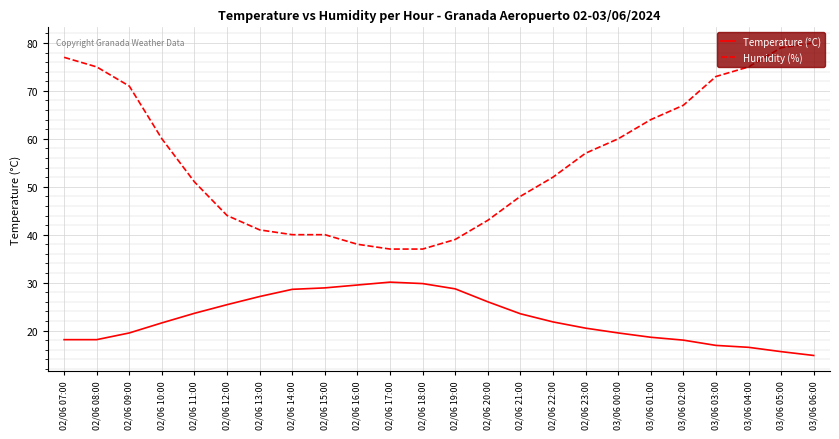

Between 02/06 12:00 and 02/06 21:00, which series saw the biggest shift?

Humidity (%)